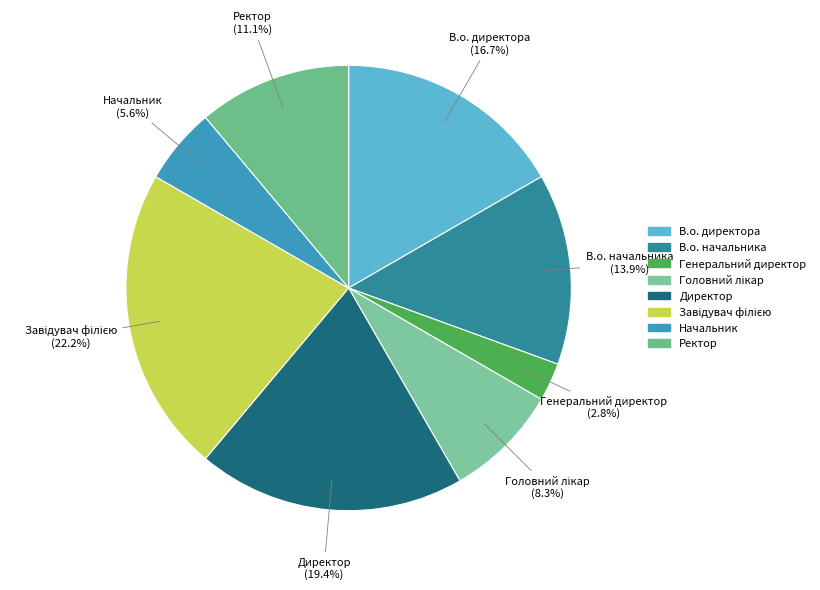

What percentage do Начальник and Ректор together represent?

16.7%